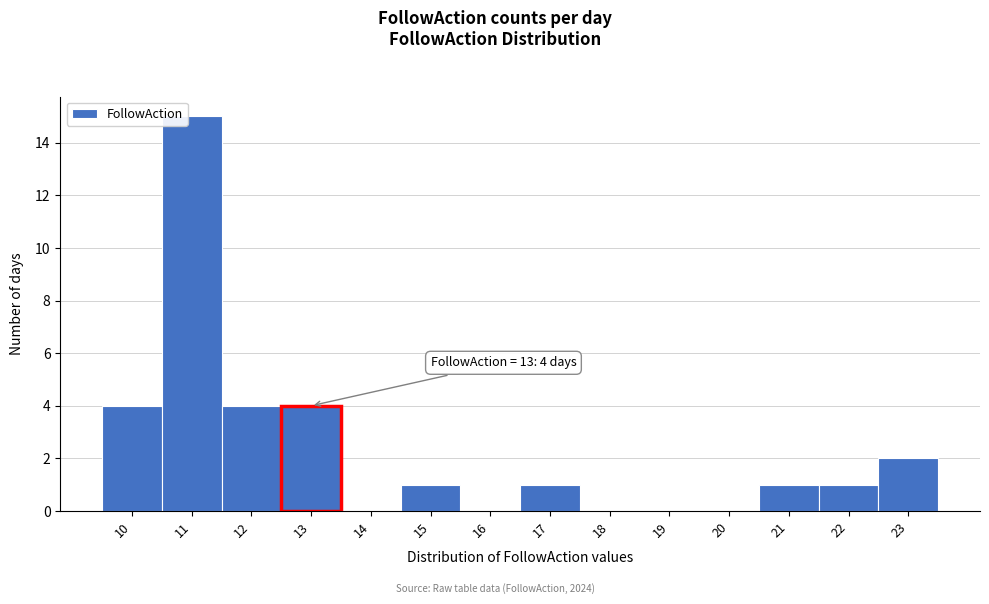

Over which range of the x-axis is the bar tallest?

10.5 to 11.5